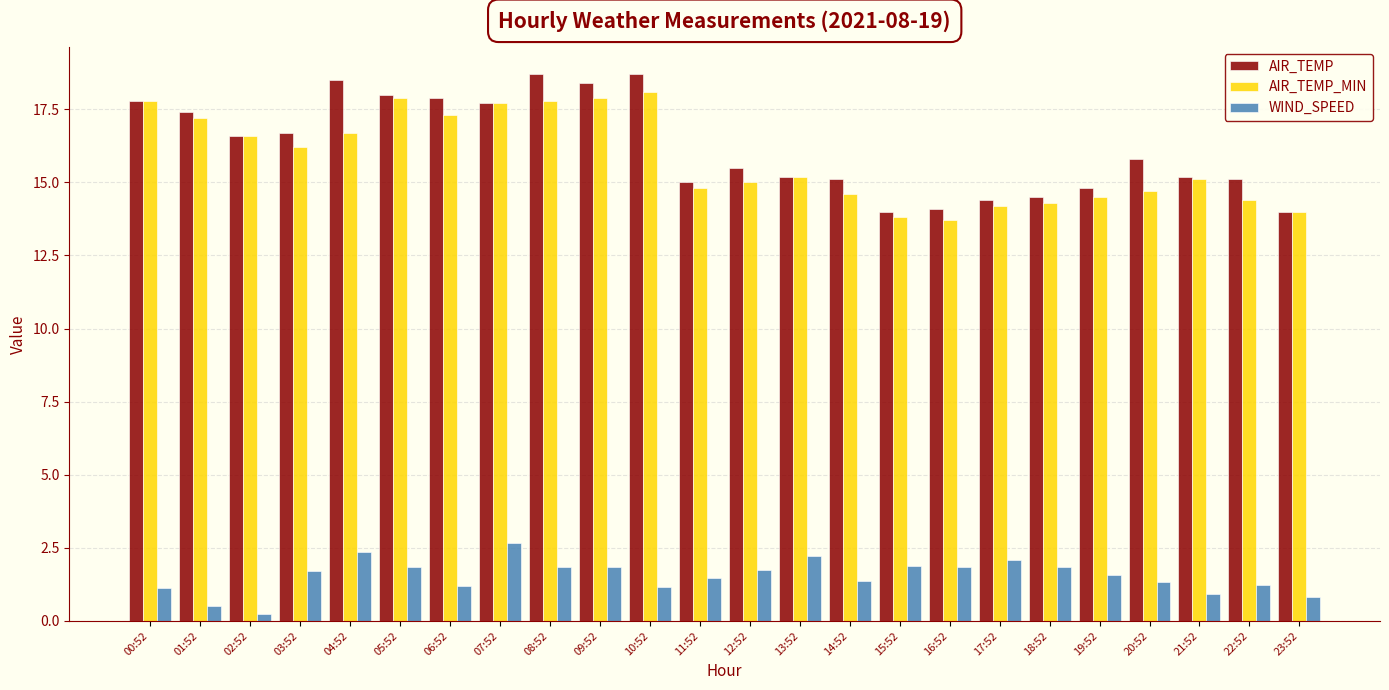

Is the value of AIR_TEMP at 05:52 greater than the value of WIND_SPEED at 08:52?

Yes